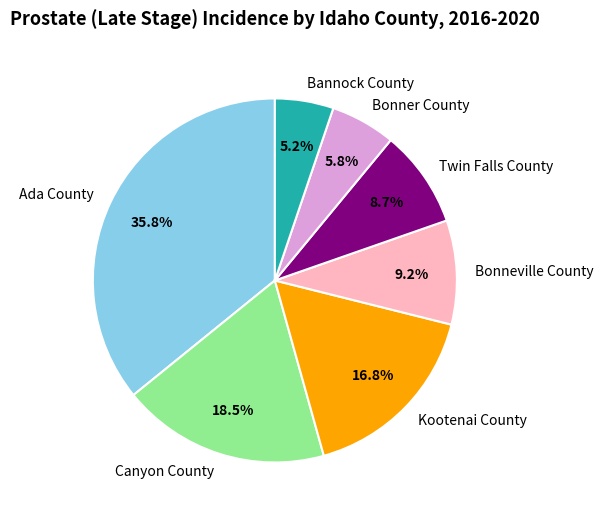

What percentage is the Bonneville County slice, to the nearest percent?

9%